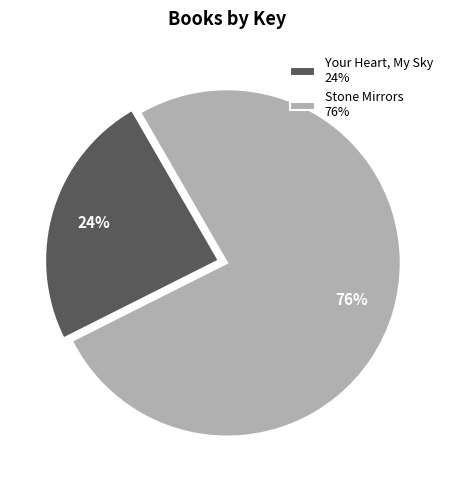

To the nearest percent, what is the difference between the largest and smallest slice percentages?

52%